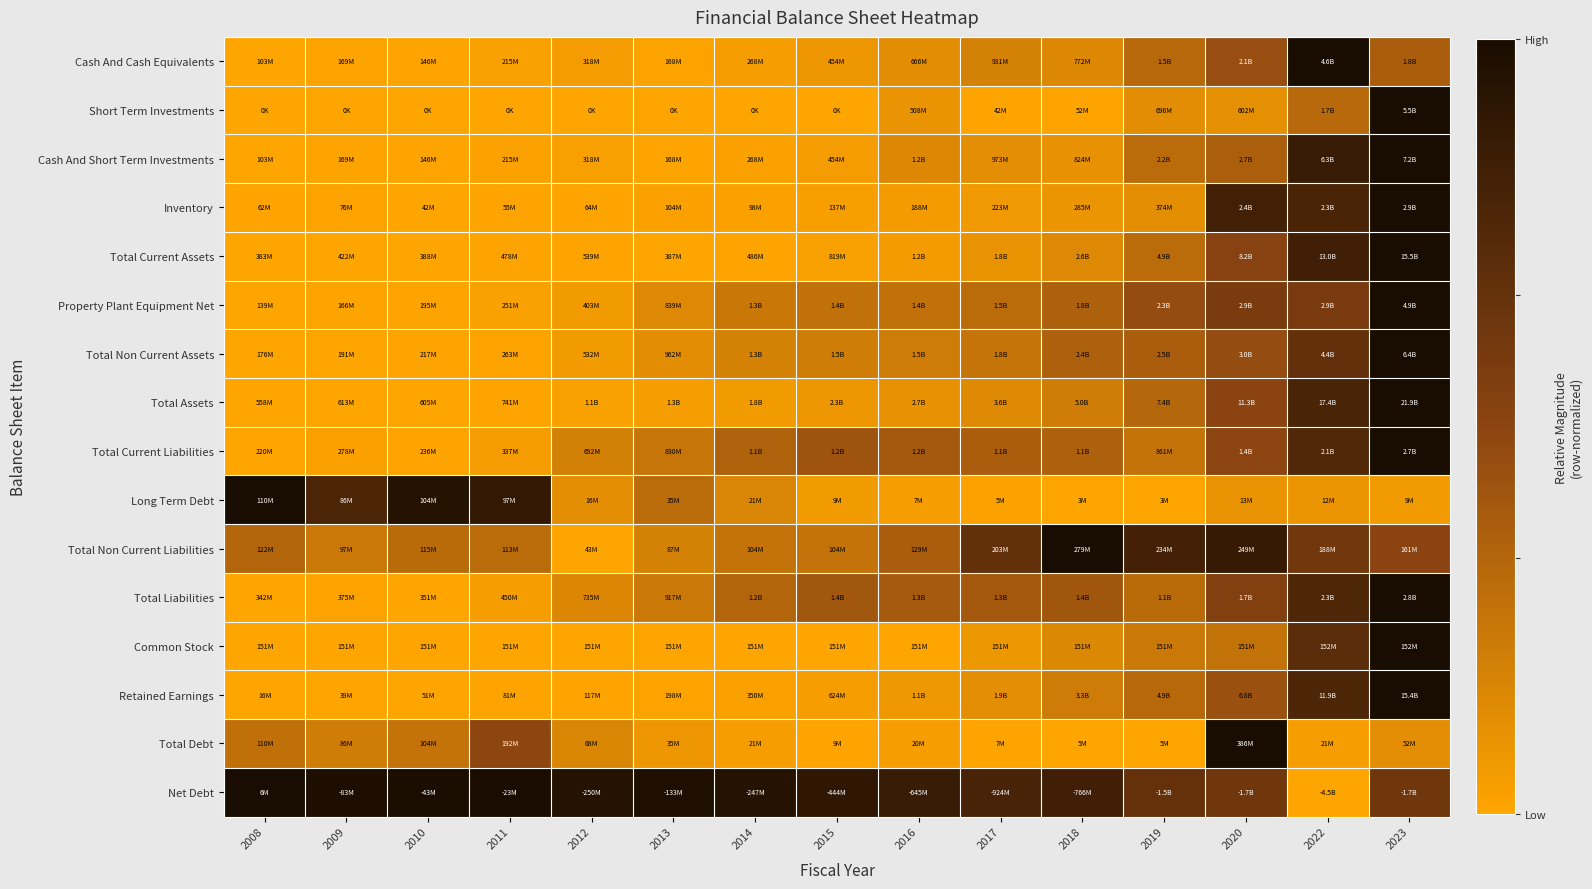

At which category is the sum across all series the highest?

2023